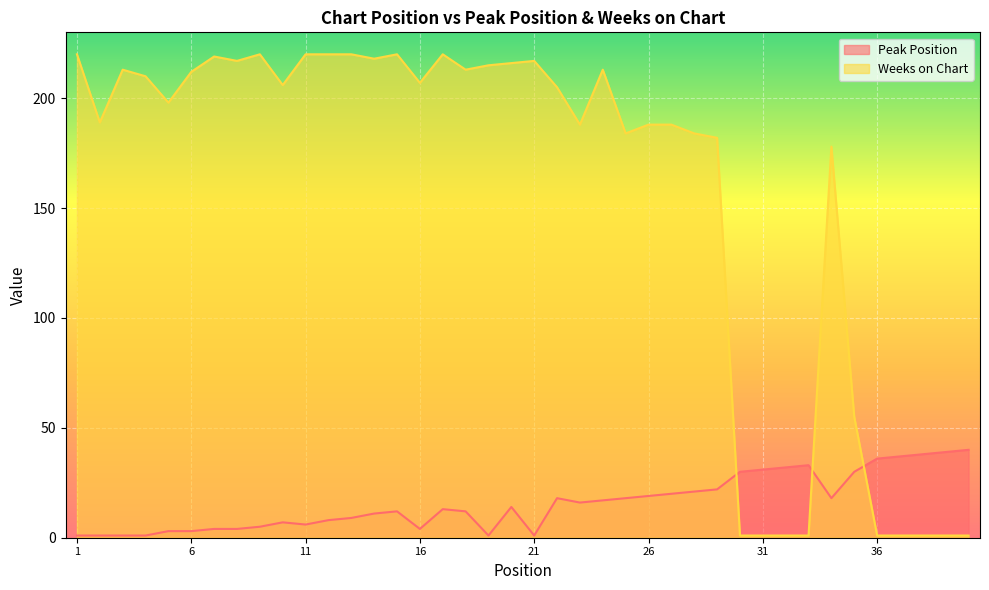

What is the average value of the Peak Position series?

16